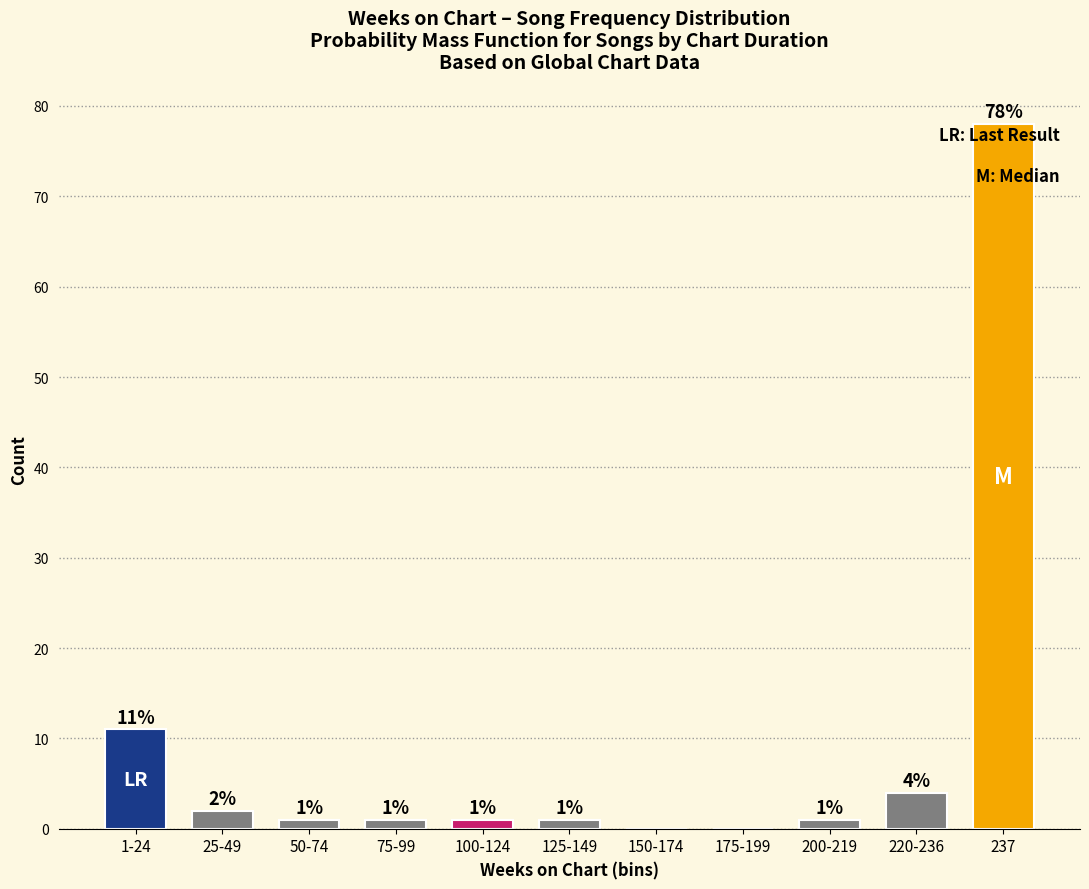

Reading left to right, list all the values displayed in this chart.

1-24=11	25-49=2	50-74=1	75-99=1	100-124=1	125-149=1	150-174=0	175-199=0	200-219=1	220-236=4	237=78